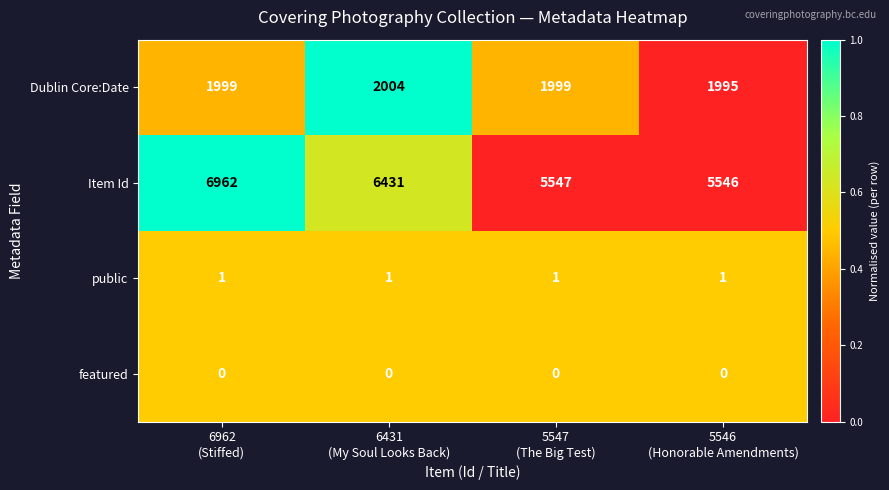

Rank the series by their maximum value, from highest to lowest.

Item Id, Dublin Core:Date, public, featured